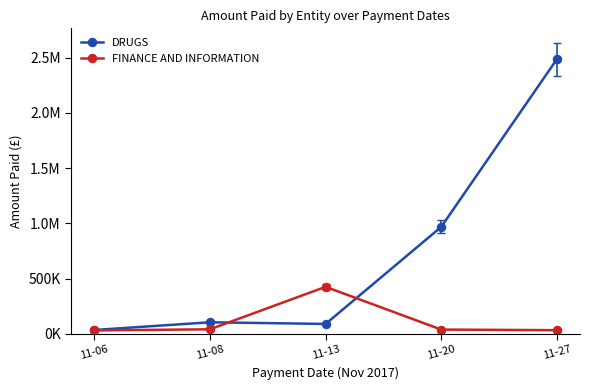

After their last crossing, which series has the higher values: DRUGS or FINANCE AND INFORMATION?

DRUGS